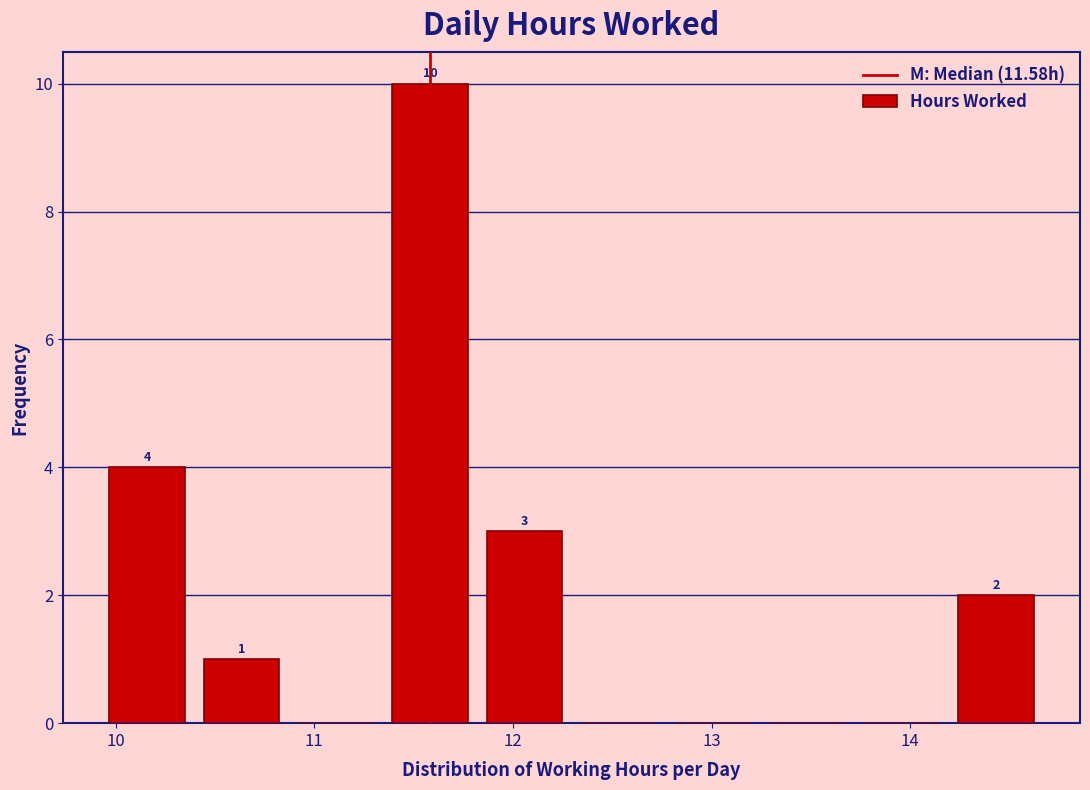

Over which range of the x-axis is the bar tallest?

11.3 to 11.8